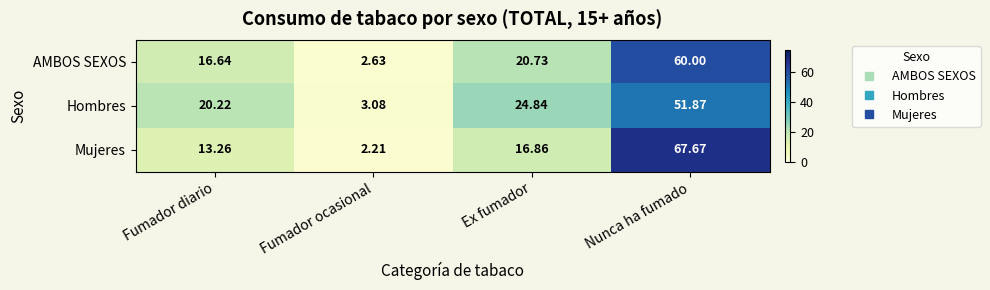

Which series has the widest spread of values?

Mujeres